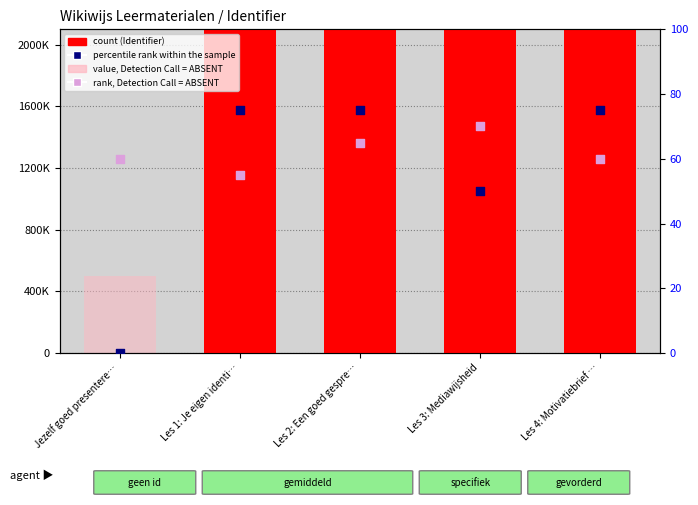

Which series has the largest total across all categories?

Identifier